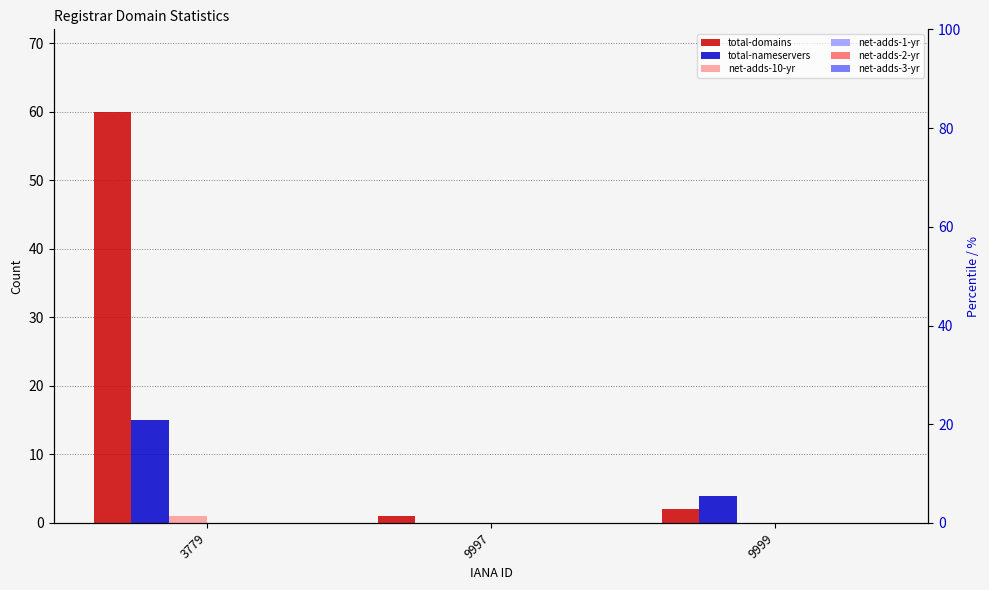

Between 9999 and 3779, which is larger?

3779